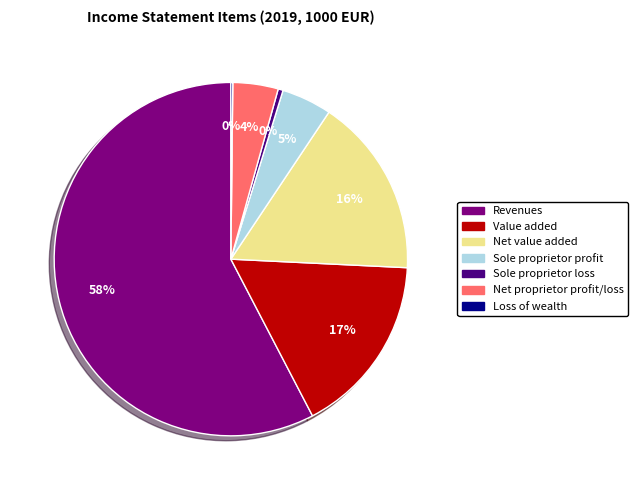

To the nearest percent, what is the average slice percentage?

14%